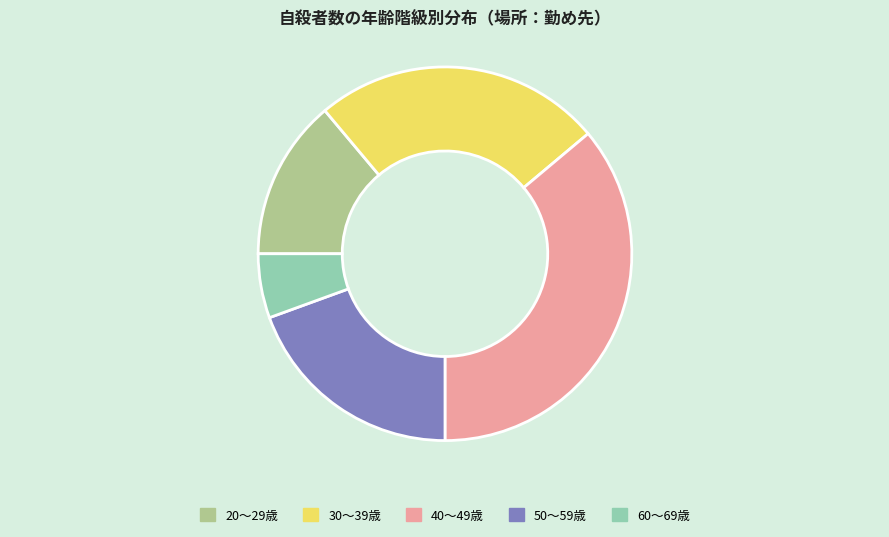

What is the smallest slice in the pie chart?

60～69歳